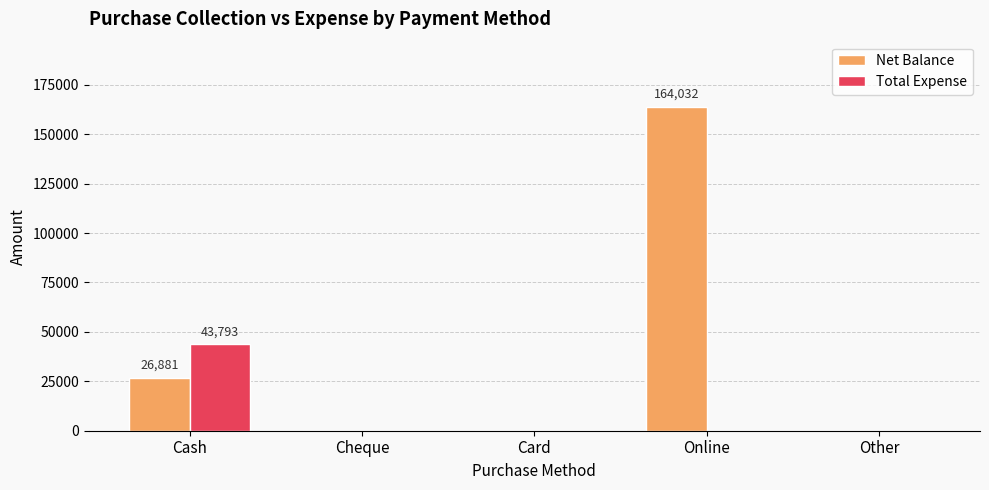

What are all the series names shown in the legend?

Net Balance, Total Expense